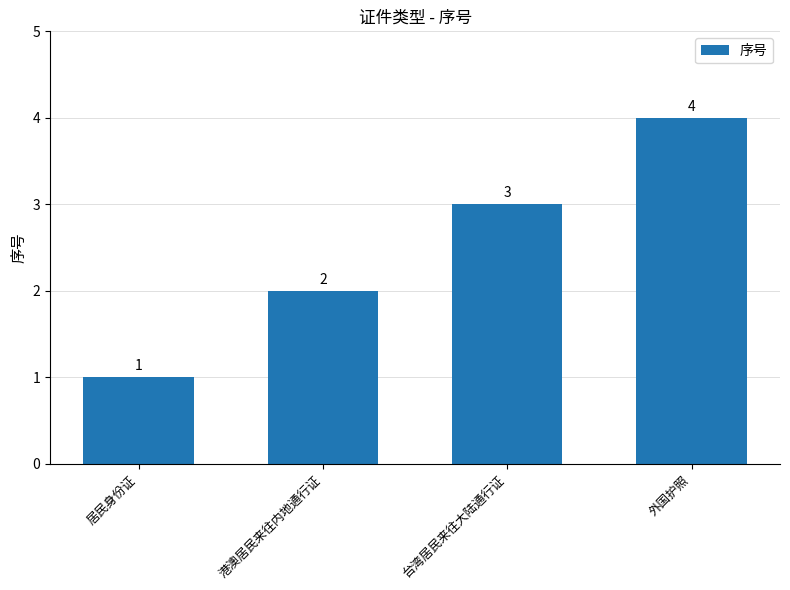

What is the greatest value displayed?

4